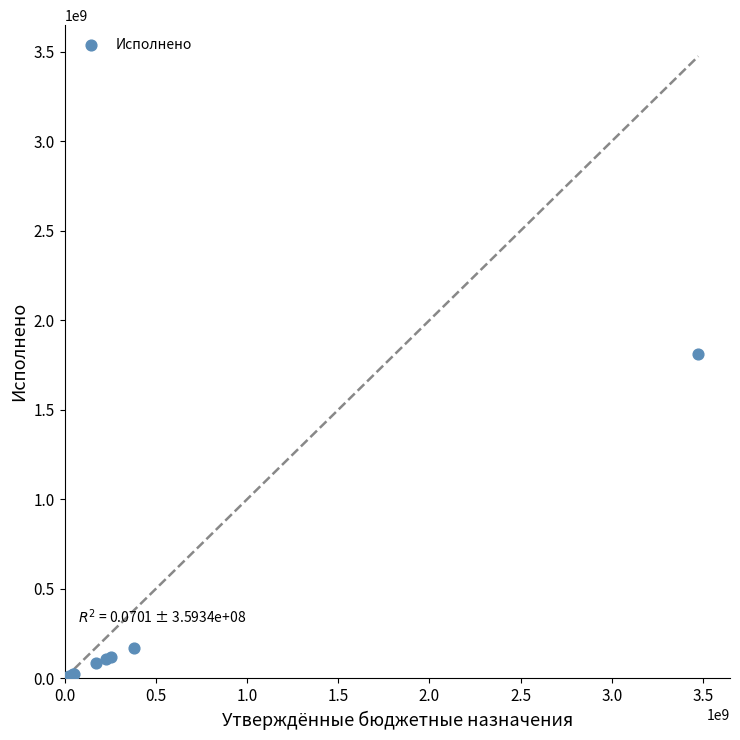

What Y value in the scatter plot is closest to 905768568?

171448035.1